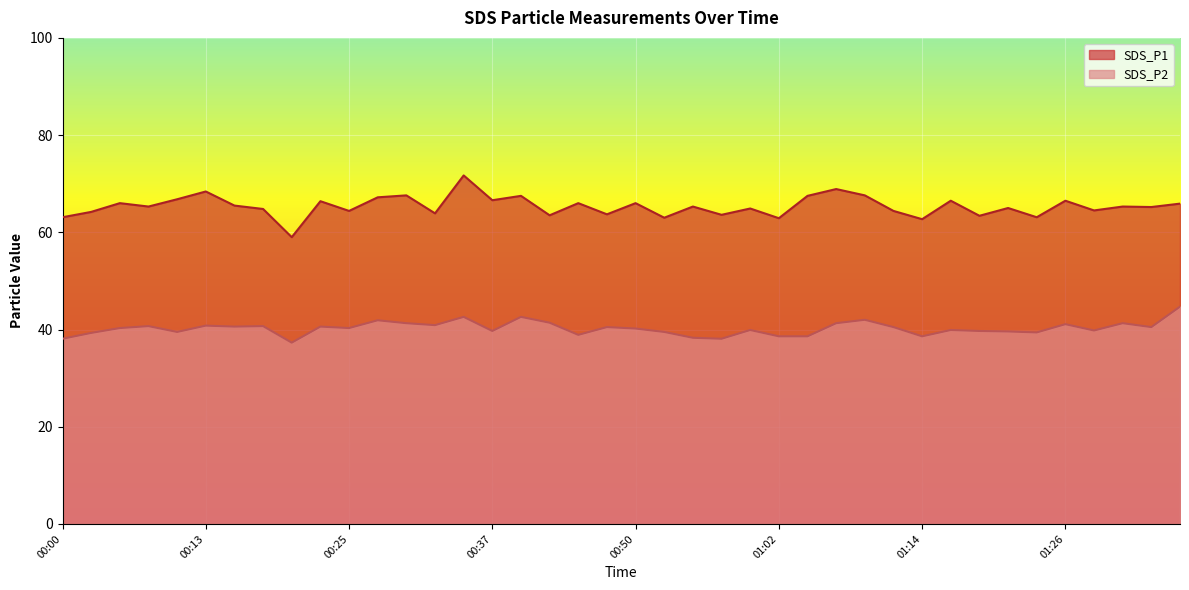

True or false: SDS_P1 and SDS_P2 cross at least once.

False